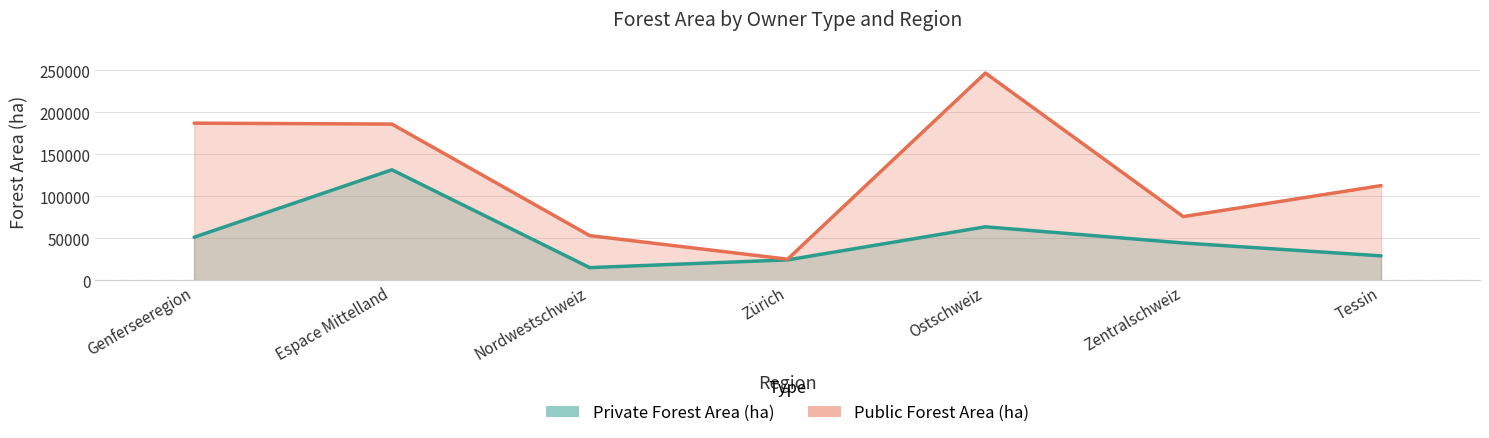

True or false: Private Forest Area (ha) has more than 0 points higher than both neighbors.

True